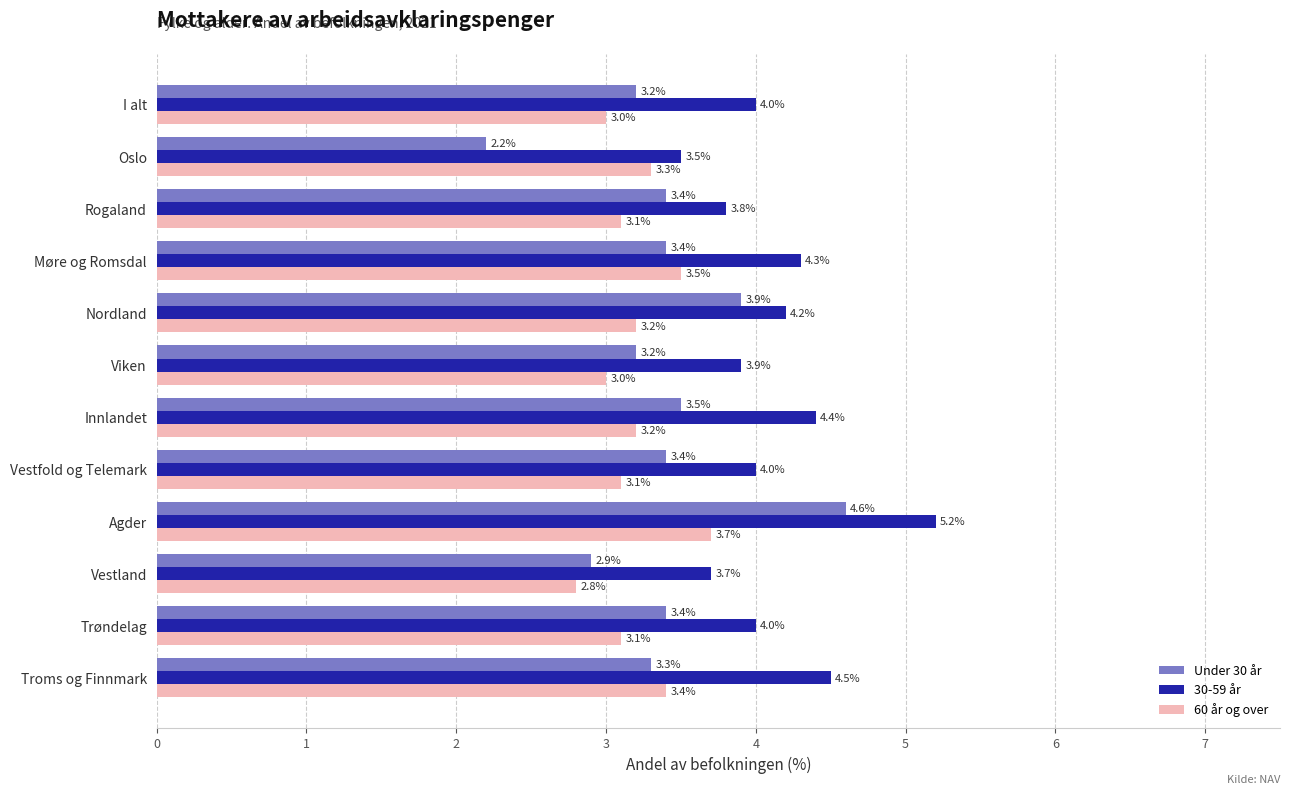

Which category has the lowest value in the 60 år og over series?

Vestland